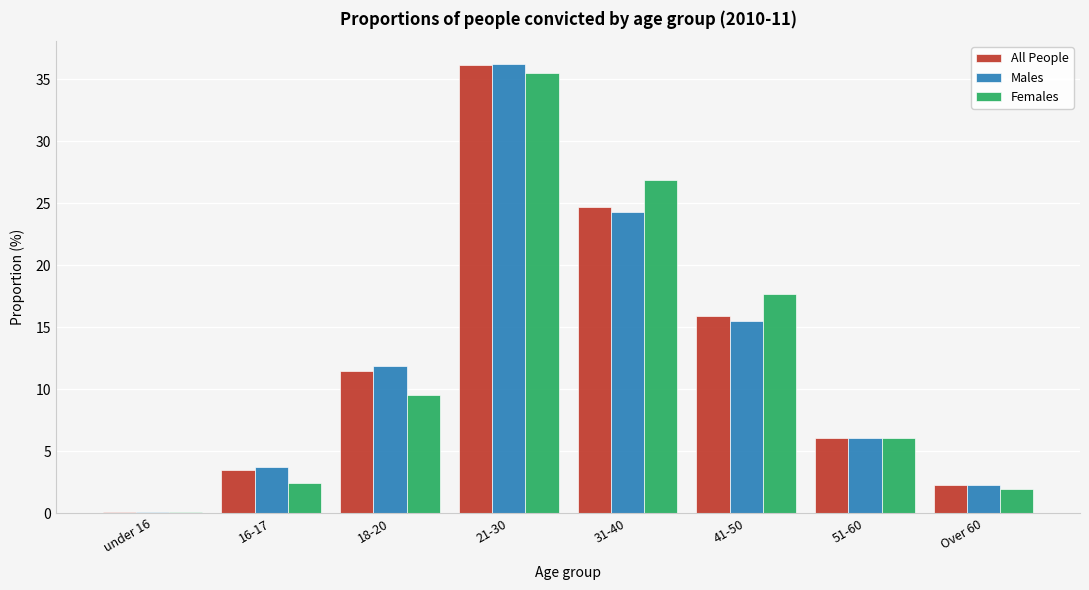

Reading right to left, transcribe all the data shown in this chart.

All People: Over 60=2.2	51-60=6.0	41-50=15.9	31-40=24.7	21-30=36.1	18-20=11.5	16-17=3.5	under 16=0.1
Males: Over 60=2.3	51-60=6.0	41-50=15.5	31-40=24.3	21-30=36.2	18-20=11.8	16-17=3.7	under 16=0.1
Females: Over 60=1.9	51-60=6.0	41-50=17.7	31-40=26.9	21-30=35.5	18-20=9.5	16-17=2.4	under 16=0.1